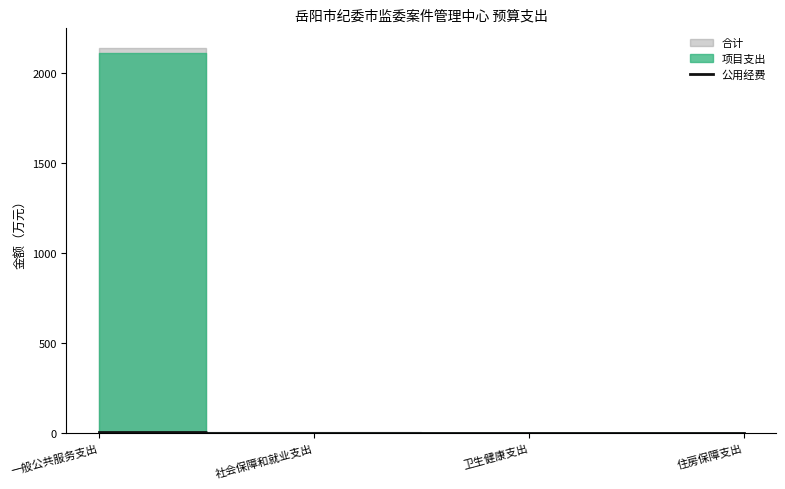

The value at 住房保障支出 is 0.0. True or false?

True